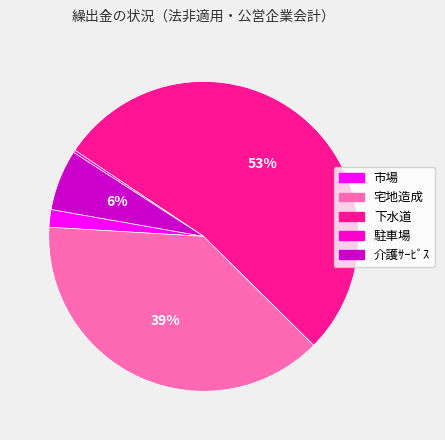

Which category accounts for the majority?

下水道